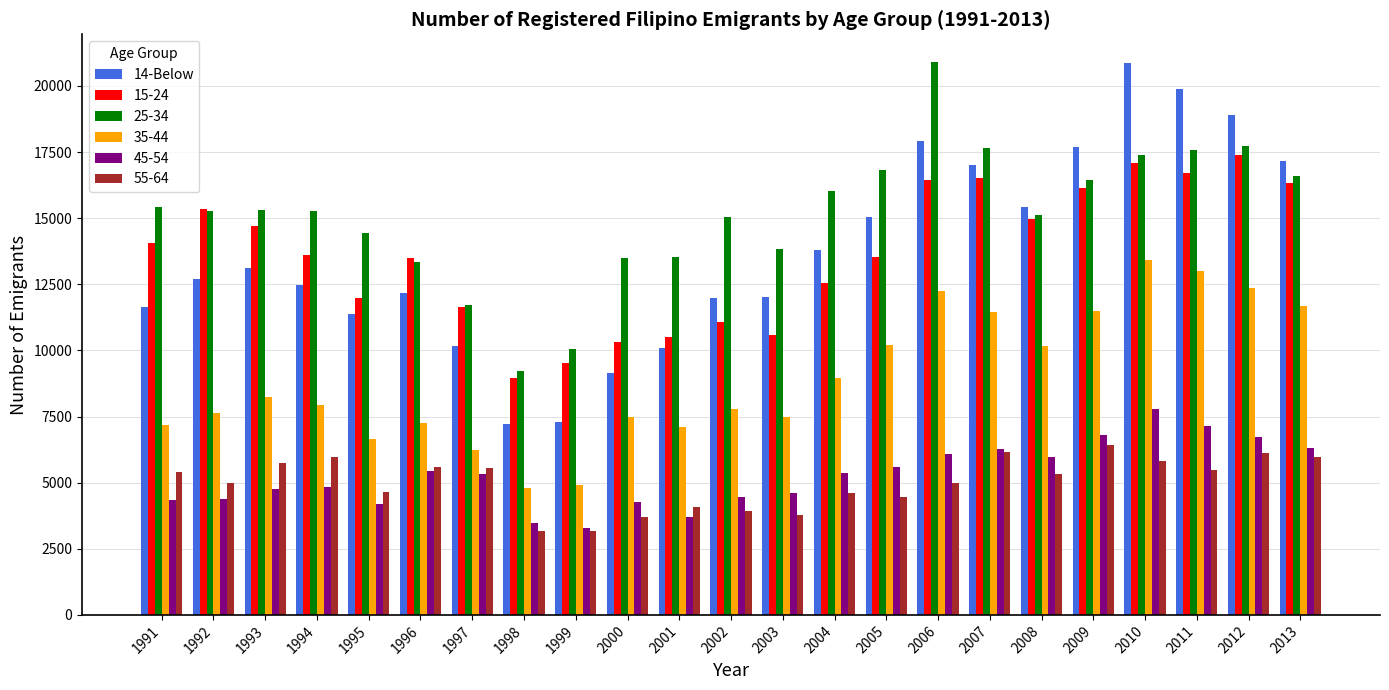

The value of 15-24 at 1992 is 4085. True or false?

False